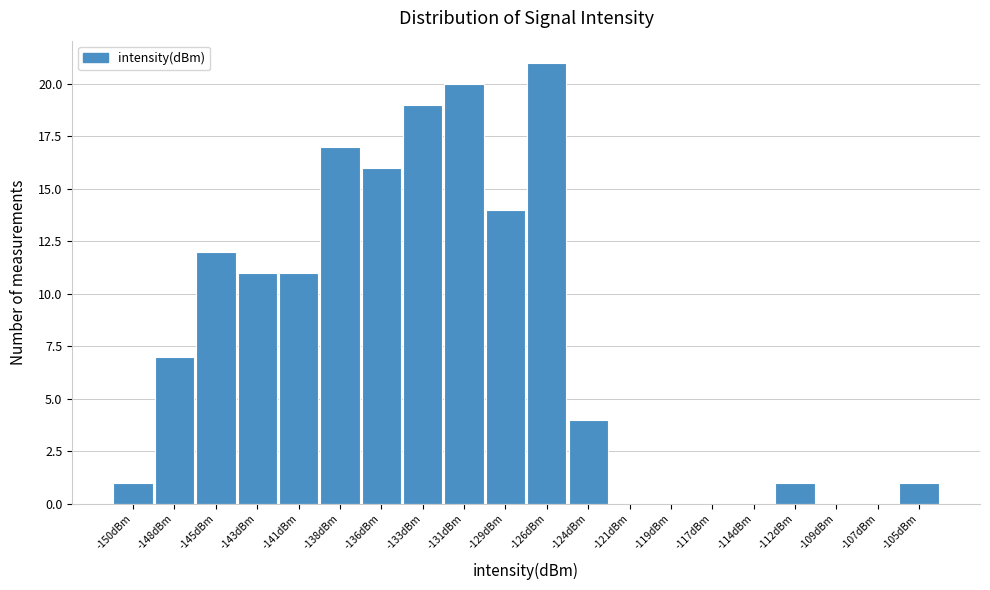

Reading left to right, what are all the values shown in this chart?

-150dBm=1	-148dBm=7	-145dBm=12	-143dBm=11	-141dBm=11	-138dBm=17	-136dBm=16	-133dBm=19	-131dBm=20	-129dBm=14	-126dBm=21	-124dBm=4	-121dBm=0	-119dBm=0	-117dBm=0	-114dBm=0	-112dBm=1	-109dBm=0	-107dBm=0	-105dBm=1